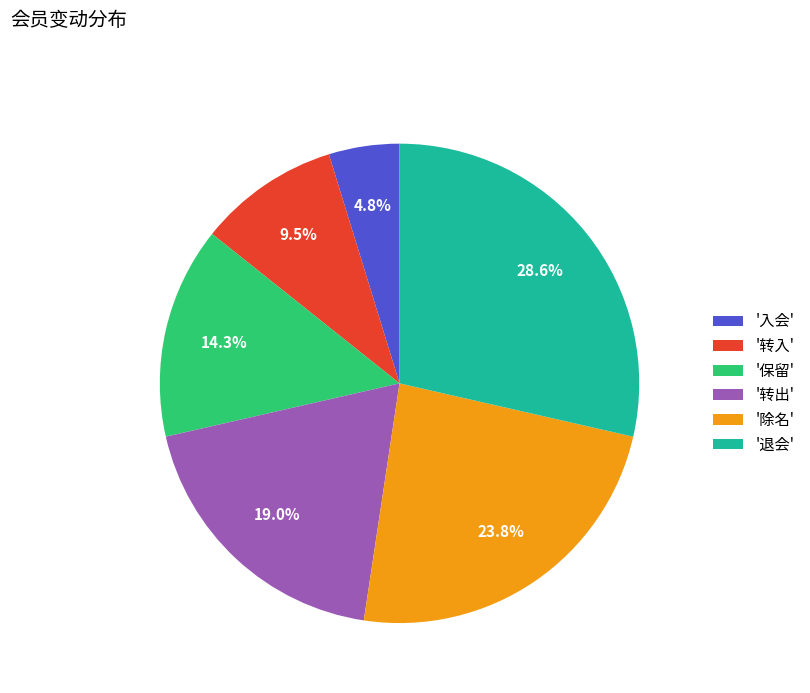

Between '除名' and '保留', which is larger?

'除名'